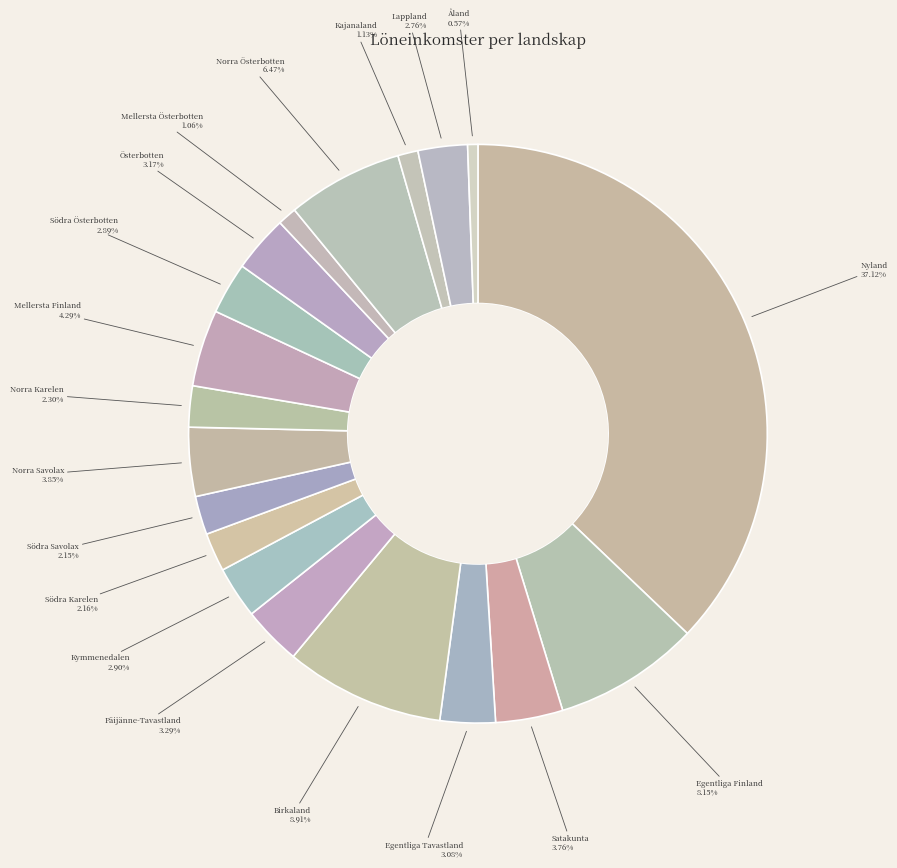

Does any single category account for the majority?

No